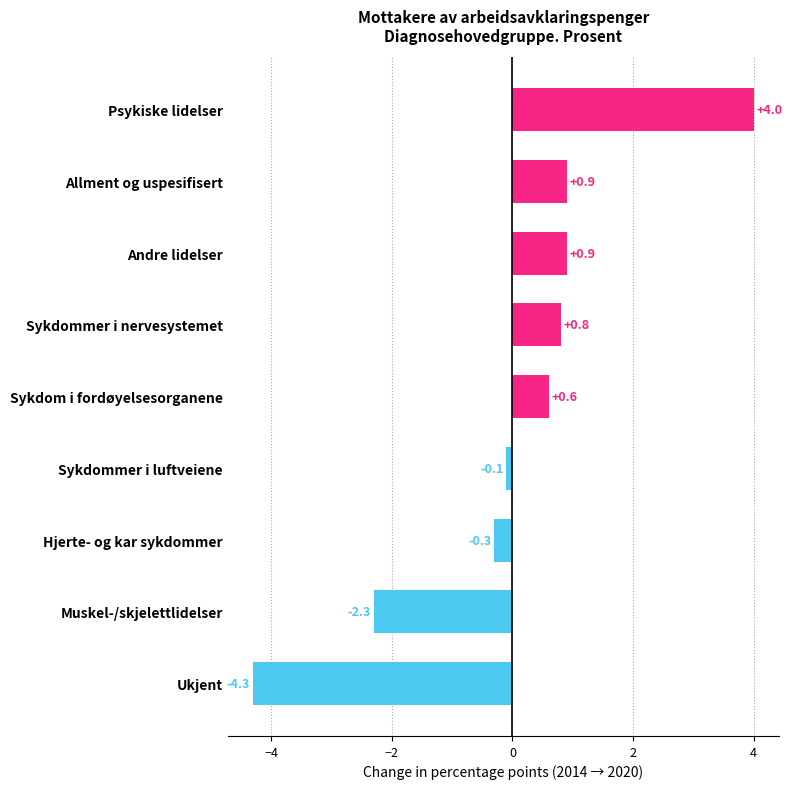

Where is the data nearest to the value 0?

Sykdommer i luftveiene